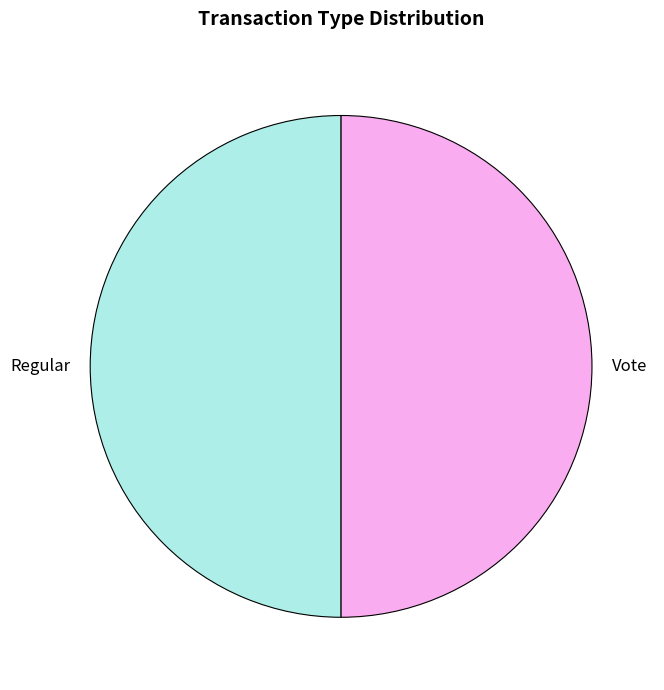

Approximately how many times larger is the value at Regular compared to Vote?

1.0